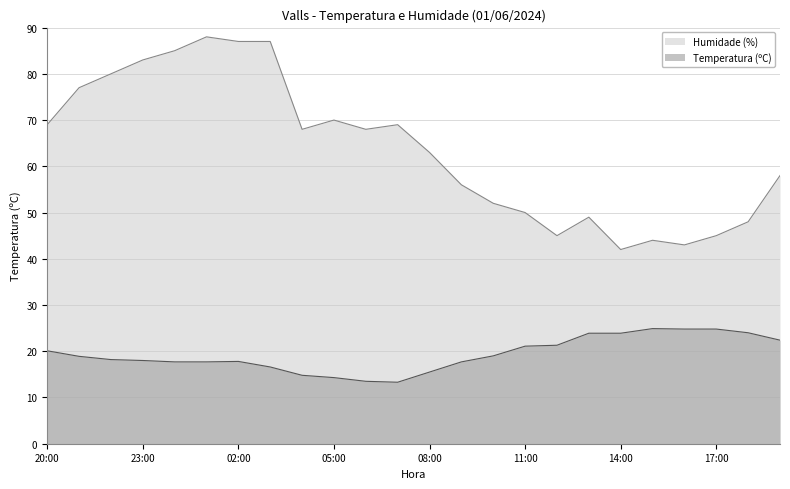

Is it true that Humidade (%) equals 48.0 at 18:00?

True